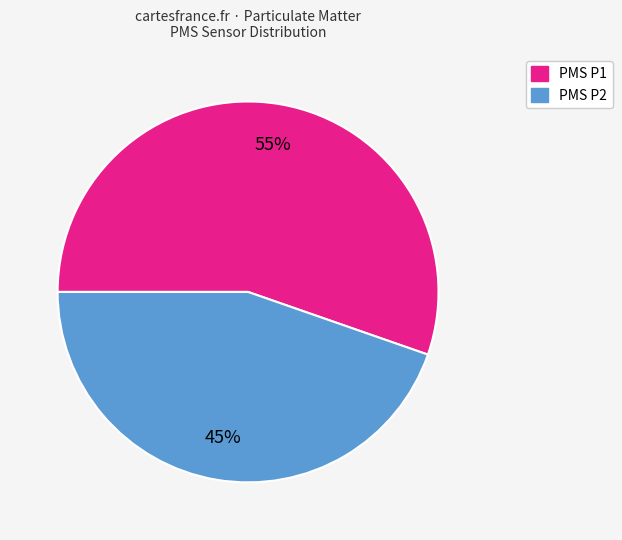

Rank the categories by value from highest to lowest.

PMS P1, PMS P2